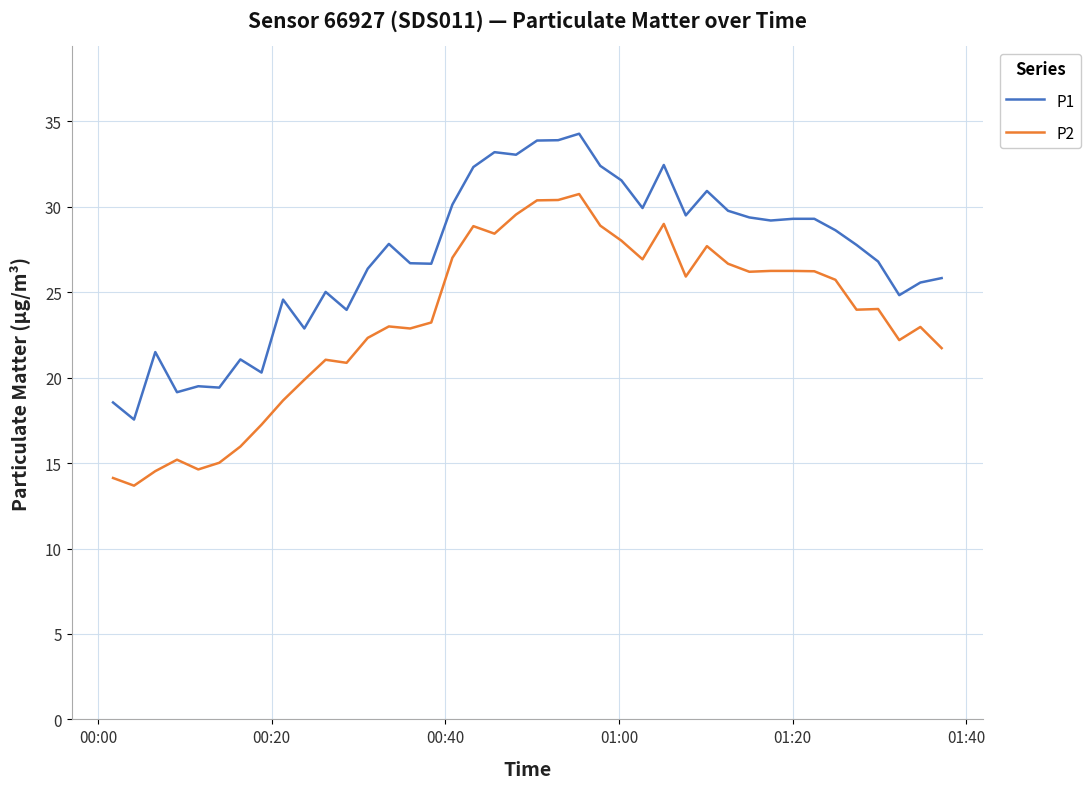

What is the lowest value of the P1 series?

17.6